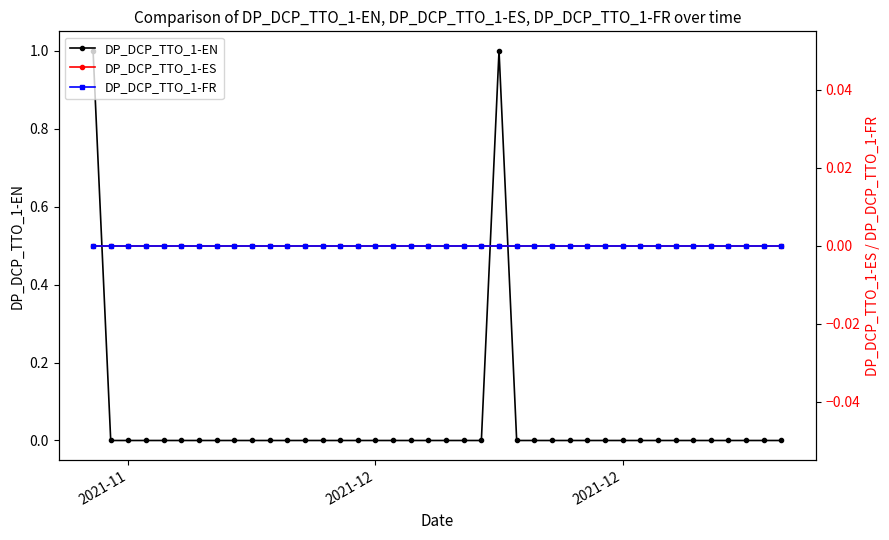

True or false: DP_DCP_TTO_1-EN has more than 2 interior local peaks.

False